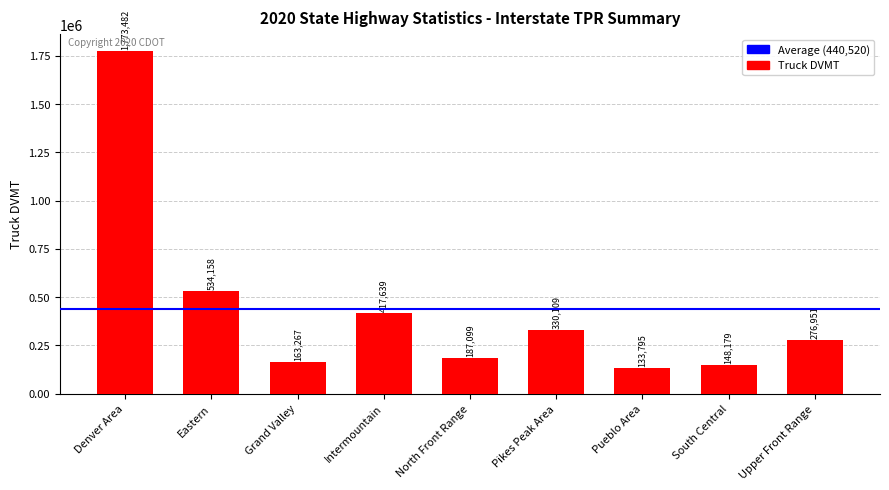

Reading left to right, what are all the values shown in this chart?

1773482	534158	163267	417639	187099	330109	133795	148179	276951